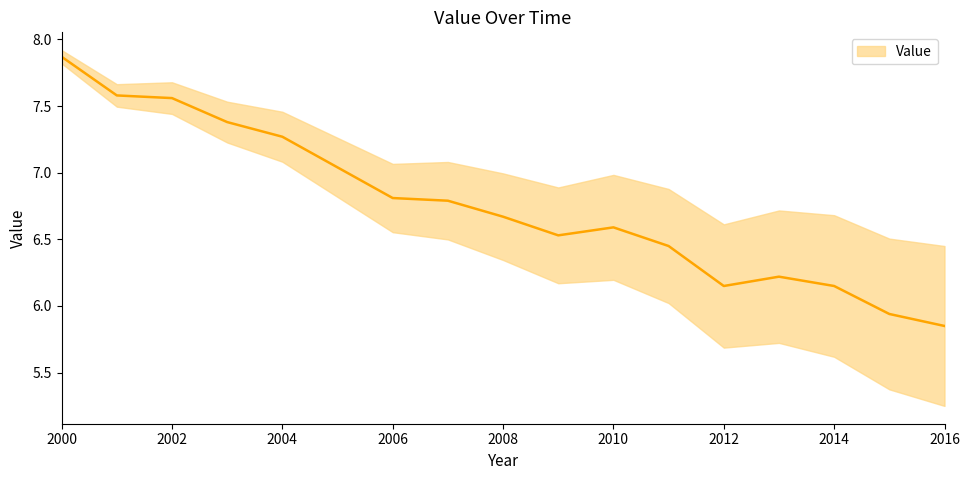

The chart shows a value of 11.5 at 2001. True or false?

False